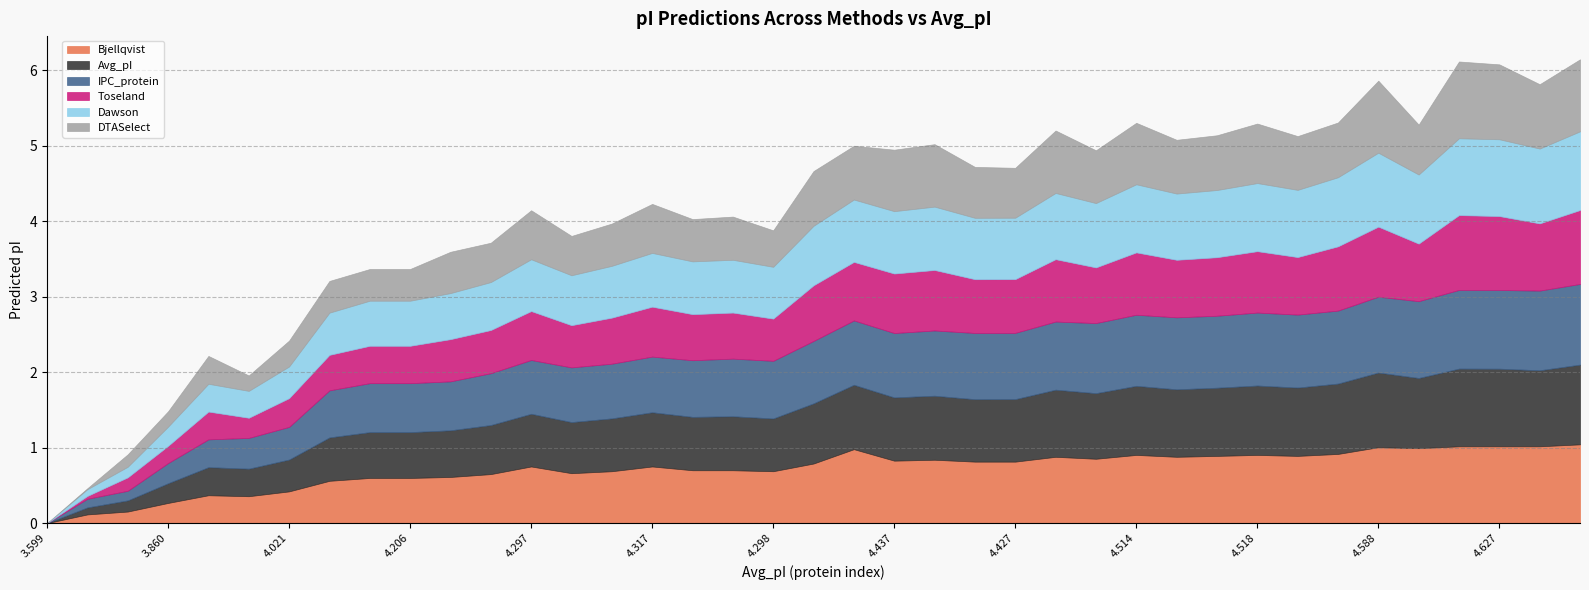

How many values in the Avg_pI series exceed 4?

33